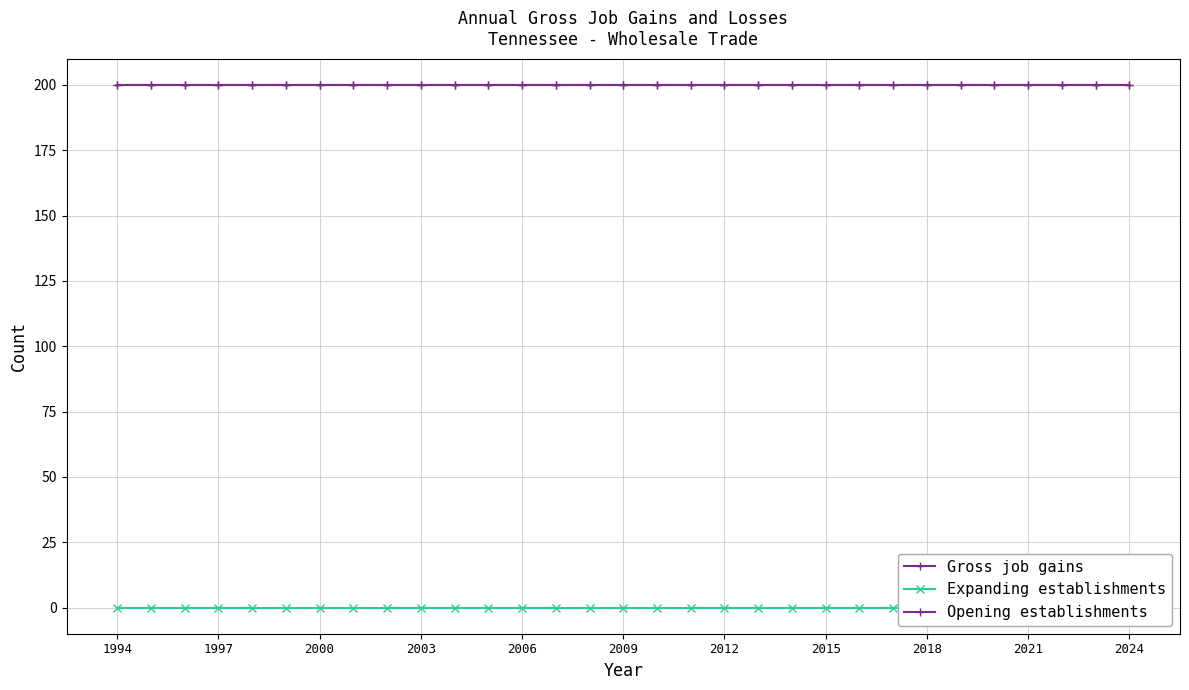

True or false: Expanding establishments and Opening establishments intersect in this chart.

False